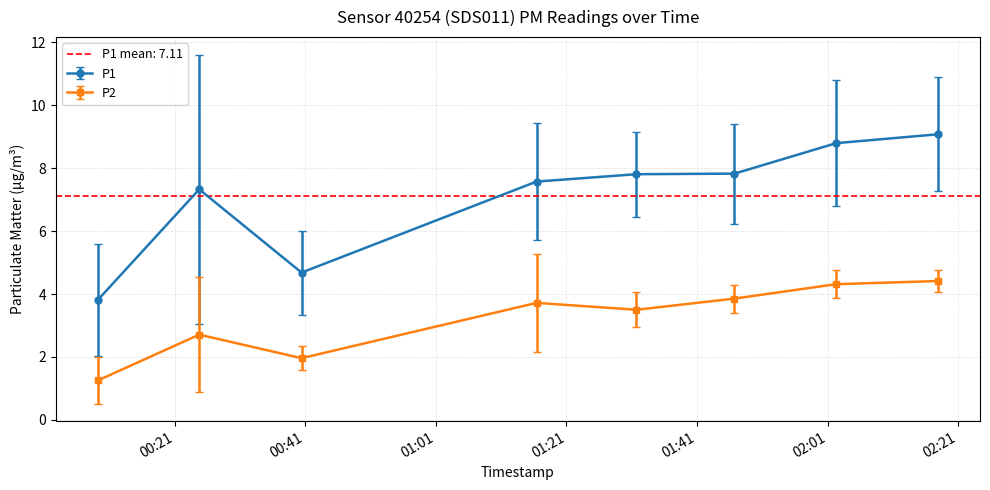

Which series has the largest total across all categories?

P1